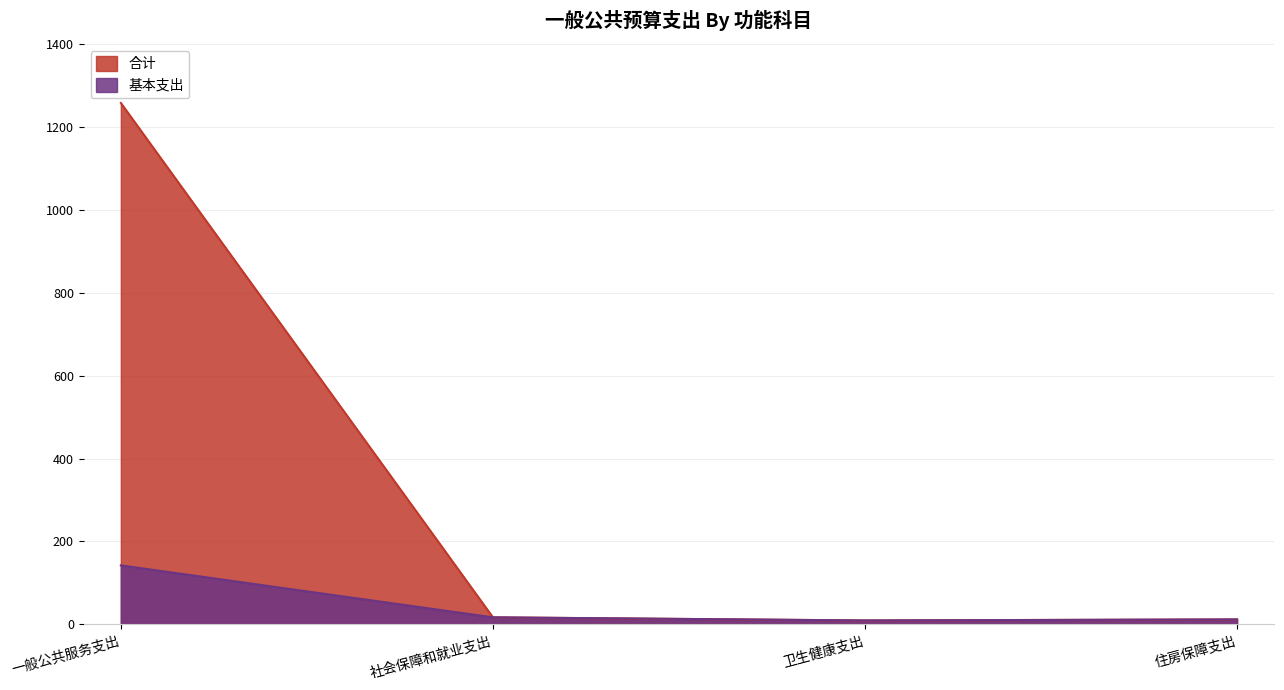

At which category does the chart reach its minimum across all series?

卫生健康支出